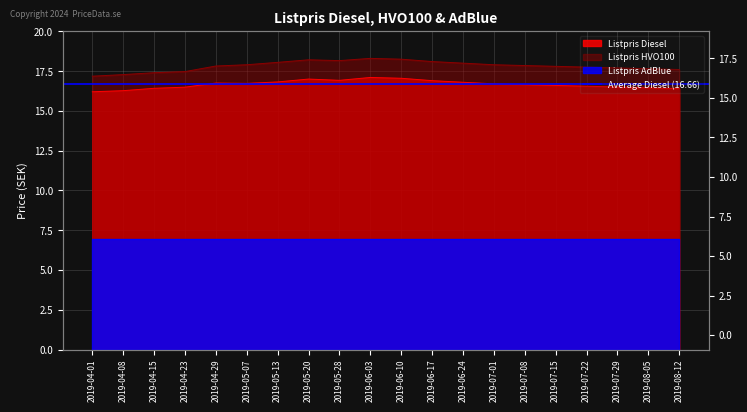

Reading right to left, extract all data points from this chart.

Listpris Diesel: 16.4	16.4	16.5	16.6	16.6	16.6	16.7	16.8	16.9	17.1	17.1	16.9	17.0	16.8	16.7	16.8	16.5	16.4	16.3	16.2
Listpris HVO100: 17.6	17.6	17.7	17.8	17.8	17.9	17.9	18.0	18.1	18.2	18.3	18.2	18.2	18.1	17.9	17.8	17.5	17.4	17.3	17.2